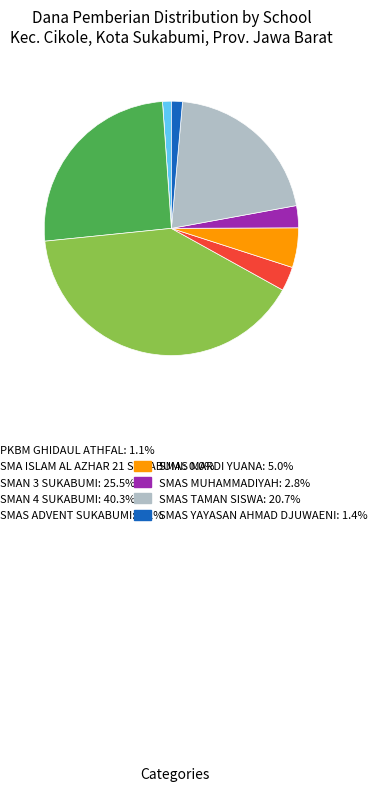

Is there a majority slice in this chart?

No